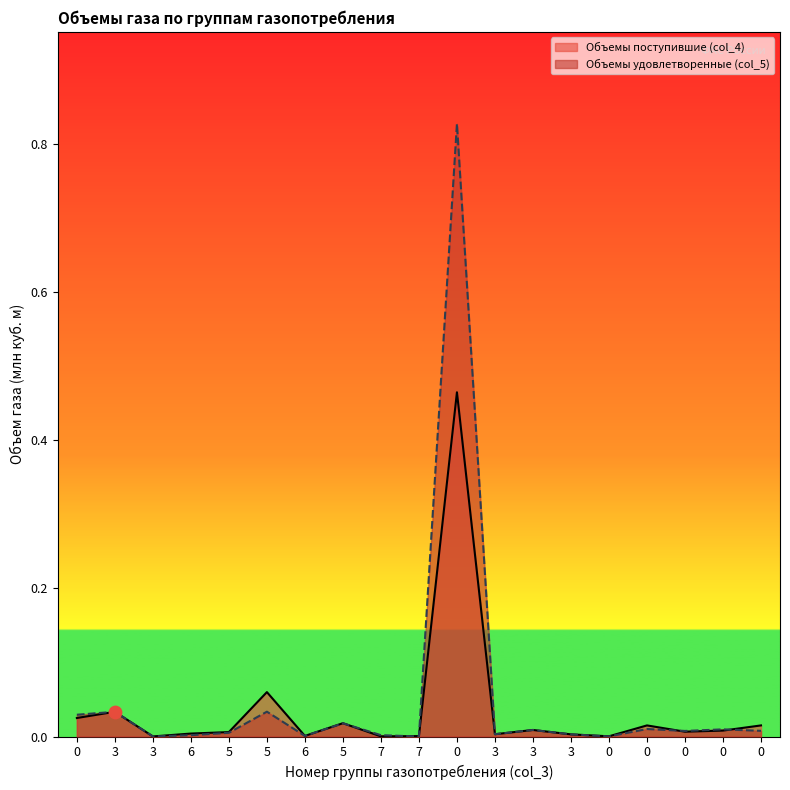

At how many categories does at least one series exceed 0?

19